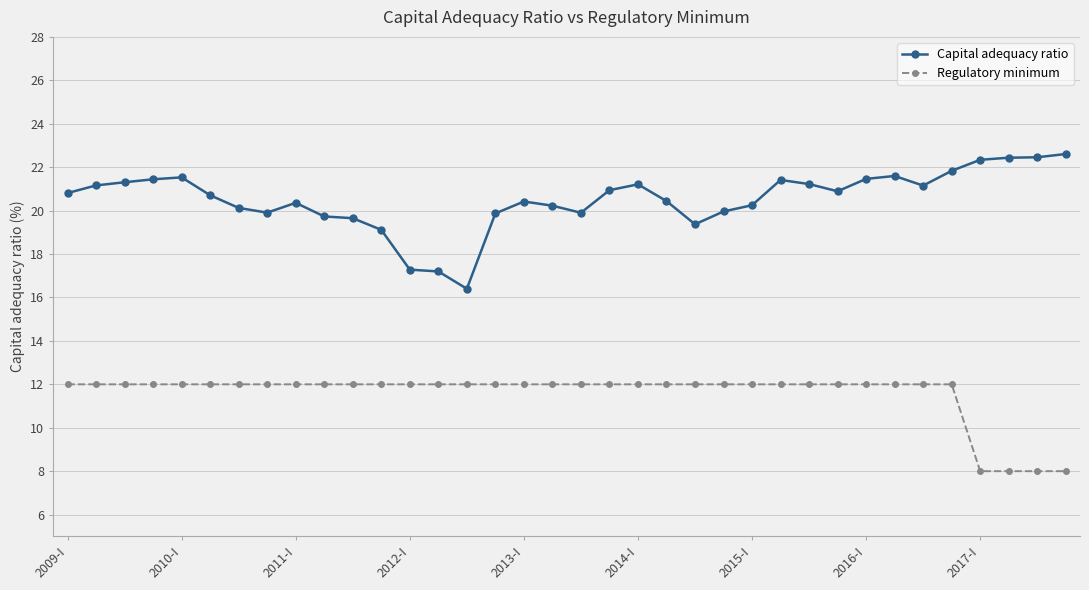

Which series has the largest range (max minus min)?

Capital adequacy ratio